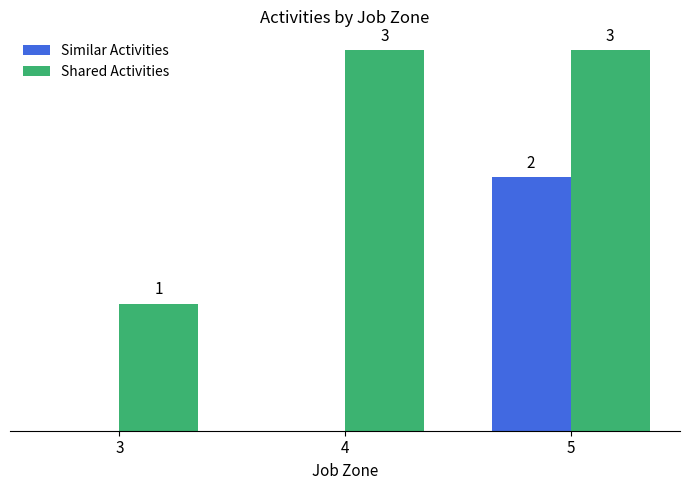

Is the value of Similar Activities at 5 greater than the value of Shared Activities at 4?

No